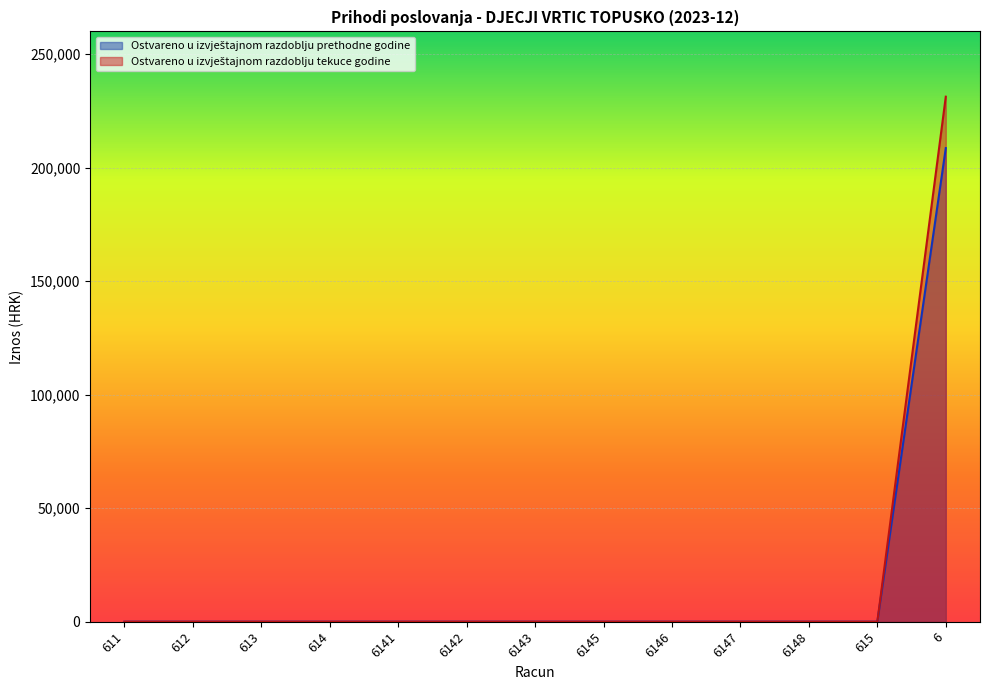

True or false: Ostvareno u izvještajnom razdoblju prethodne godine has more than 1 points higher than both neighbors.

False